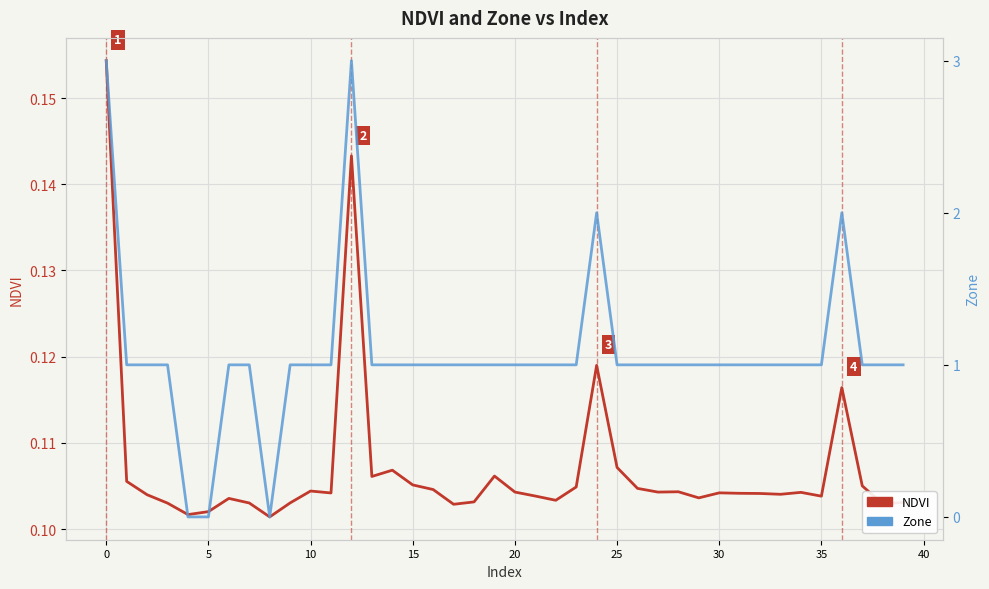

How many times do NDVI and Zone cross each other?

4